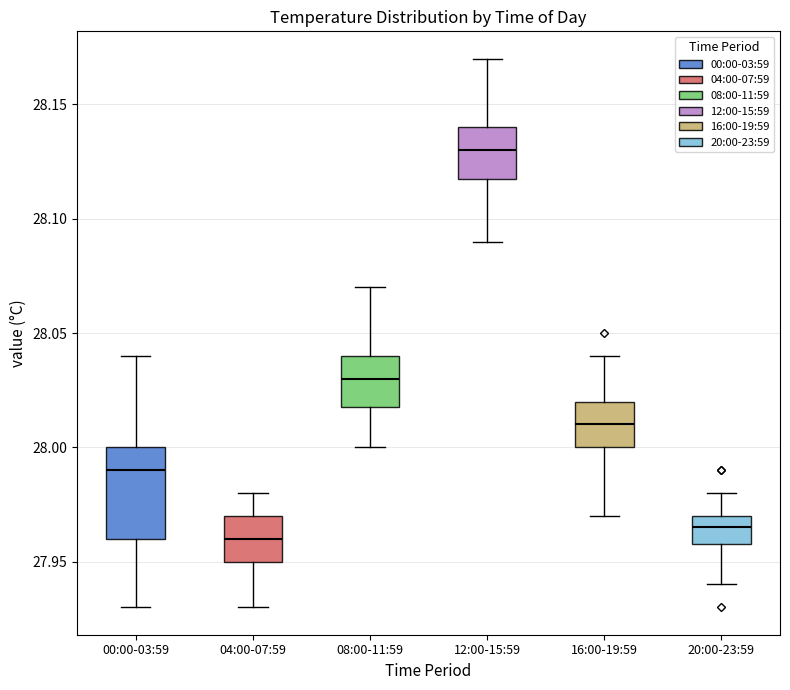

Reading left to right, read every box against the y-axis: the position of its median line, the range the box covers, and the ends of its whiskers. The values are not printed on the chart, so give them approximately, as read against the axis.

00:00-03:59: median 27.990, box 27.960 to 28.000, whiskers 27.930 to 28.040
04:00-07:59: median 27.960, box 27.950 to 27.970, whiskers 27.930 to 27.980
08:00-11:59: median 28.030, box 28.020 to 28.040, whiskers 28.000 to 28.070
12:00-15:59: median 28.130, box 28.120 to 28.140, whiskers 28.090 to 28.170
16:00-19:59: median 28.010, box 28.000 to 28.020, whiskers 27.970 to 28.040
20:00-23:59: median 27.965, box 27.960 to 27.970, whiskers 27.940 to 27.980